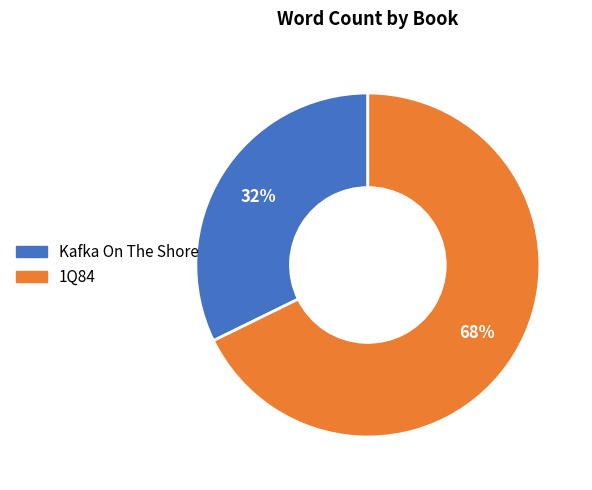

To the nearest percent, what portion does Kafka On The Shore represent?

32%